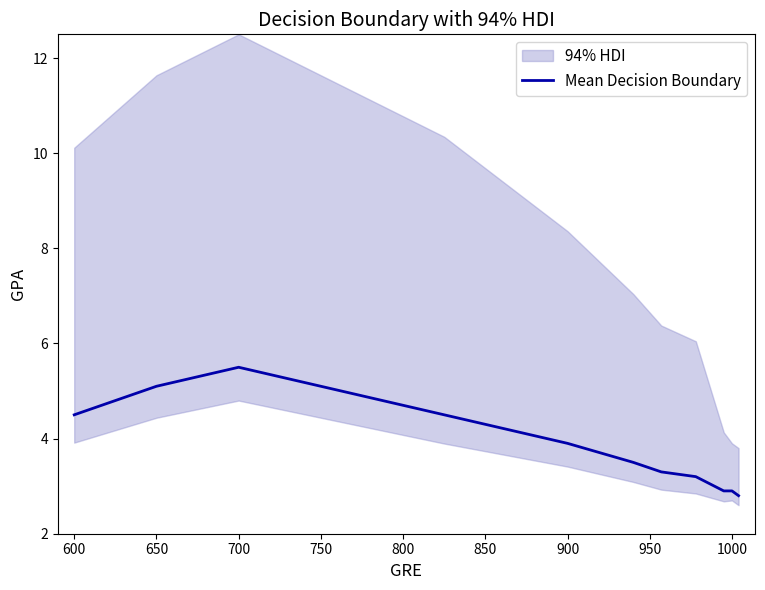

What is the lowest value of the Mean Decision Boundary series?

2.8